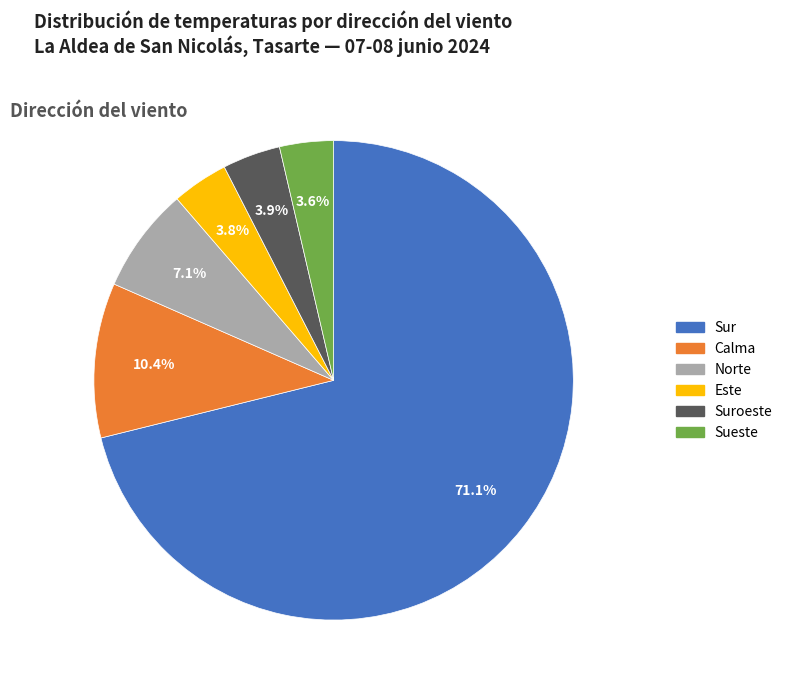

Does any single category account for the majority?

Yes